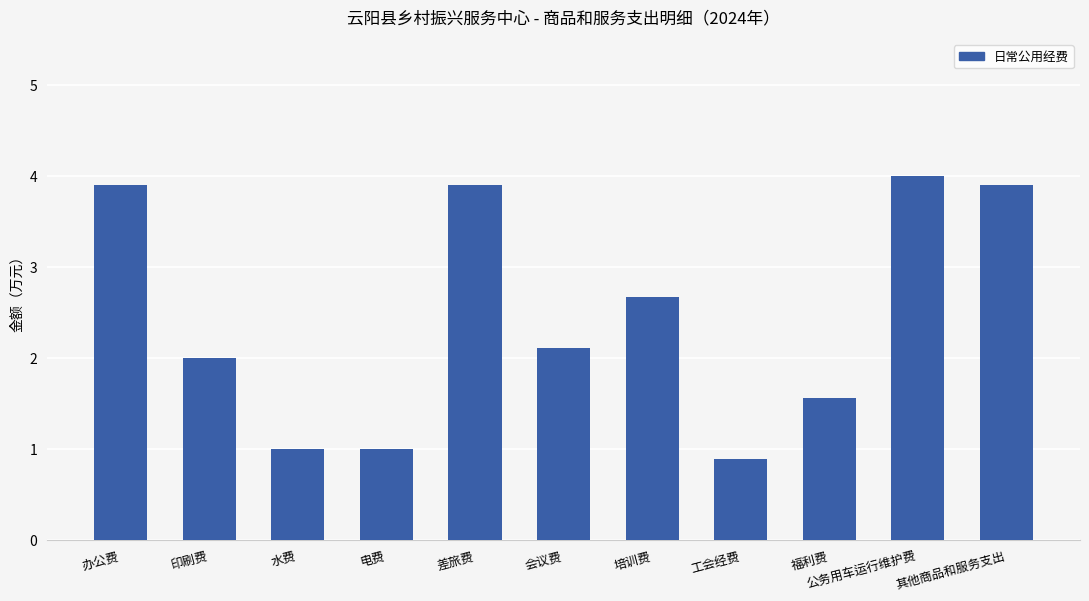

Reading left to right, list all the values displayed in this chart.

办公费=3.9	印刷费=2.0	水费=1.0	电费=1.0	差旅费=3.9	会议费=2.1	培训费=2.7	工会经费=0.9	福利费=1.6	公务用车运行维护费=4.0	其他商品和服务支出=3.9